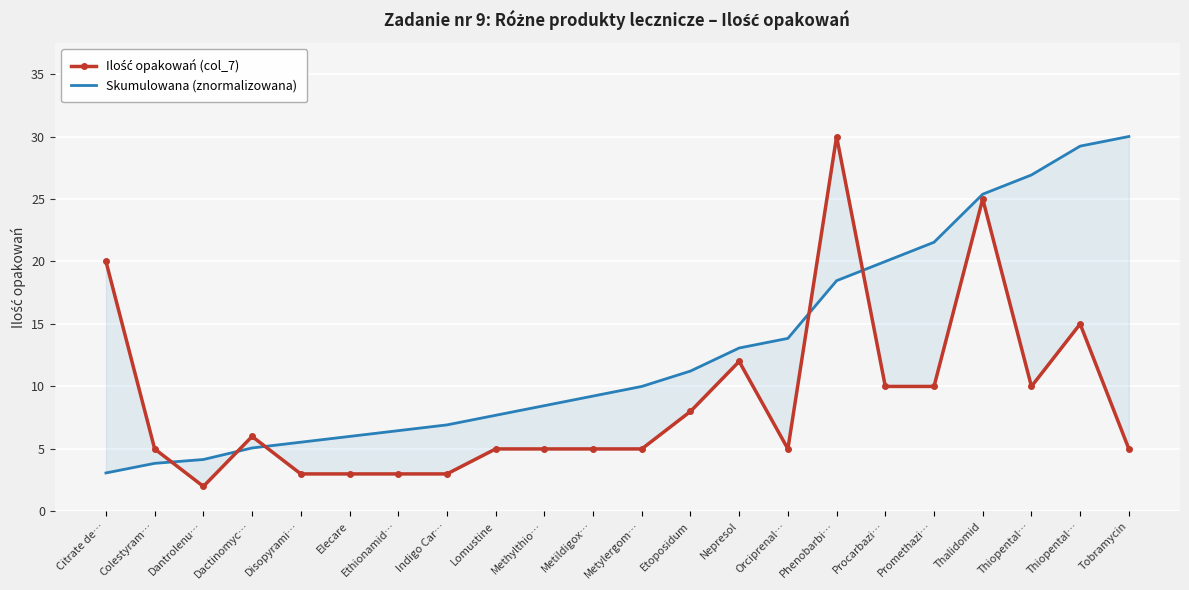

Reading left to right, extract all data points from this chart.

Ilość opakowań (col_7): Citrate de…=20.0	Colestyram…=5.0	Dantrolenu…=2.0	Dactinomyc…=6.0	Disopyrami…=3.0	Elecare=3.0	Ethionamid…=3.0	Indigo Car…=3.0	Lomustine=5.0	Methylthio…=5.0	Metildigox…=5.0	Metylergom…=5.0	Etoposidum=8.0	Nepresol=12.0	Orciprenal…=5.0	Phenobarbi…=30.0	Procarbazi…=10.0	Promethazi…=10.0	Thalidomid=25.0	Thiopental…=10.0	Thiopental…=15.0	Tobramycin=5.0
Skumulowana (znormalizowana): Citrate de…=3.1	Colestyram…=3.8	Dantrolenu…=4.2	Dactinomyc…=5.1	Disopyrami…=5.5	Elecare=6.0	Ethionamid…=6.5	Indigo Car…=6.9	Lomustine=7.7	Methylthio…=8.5	Metildigox…=9.2	Metylergom…=10.0	Etoposidum=11.2	Nepresol=13.1	Orciprenal…=13.8	Phenobarbi…=18.5	Procarbazi…=20.0	Promethazi…=21.5	Thalidomid=25.4	Thiopental…=26.9	Thiopental…=29.2	Tobramycin=30.0